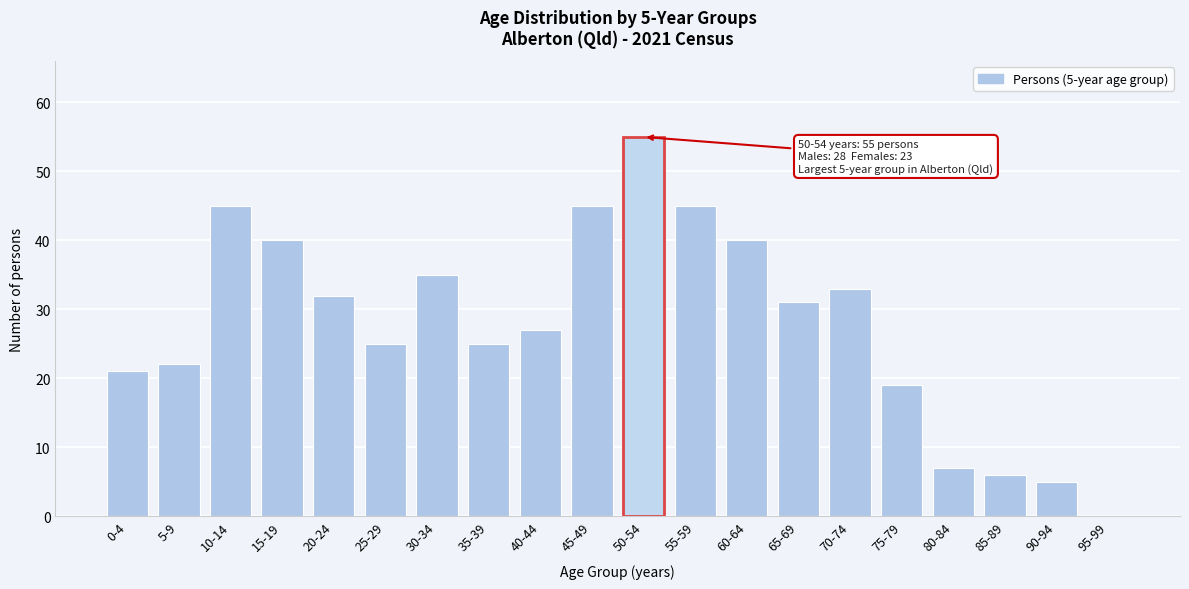

Reading left to right, list all the values displayed in this chart.

0-4=21	5-9=22	10-14=45	15-19=40	20-24=32	25-29=25	30-34=35	35-39=25	40-44=27	45-49=45	50-54=55	55-59=45	60-64=40	65-69=31	70-74=33	75-79=19	80-84=7	85-89=6	90-94=5	95-99=0